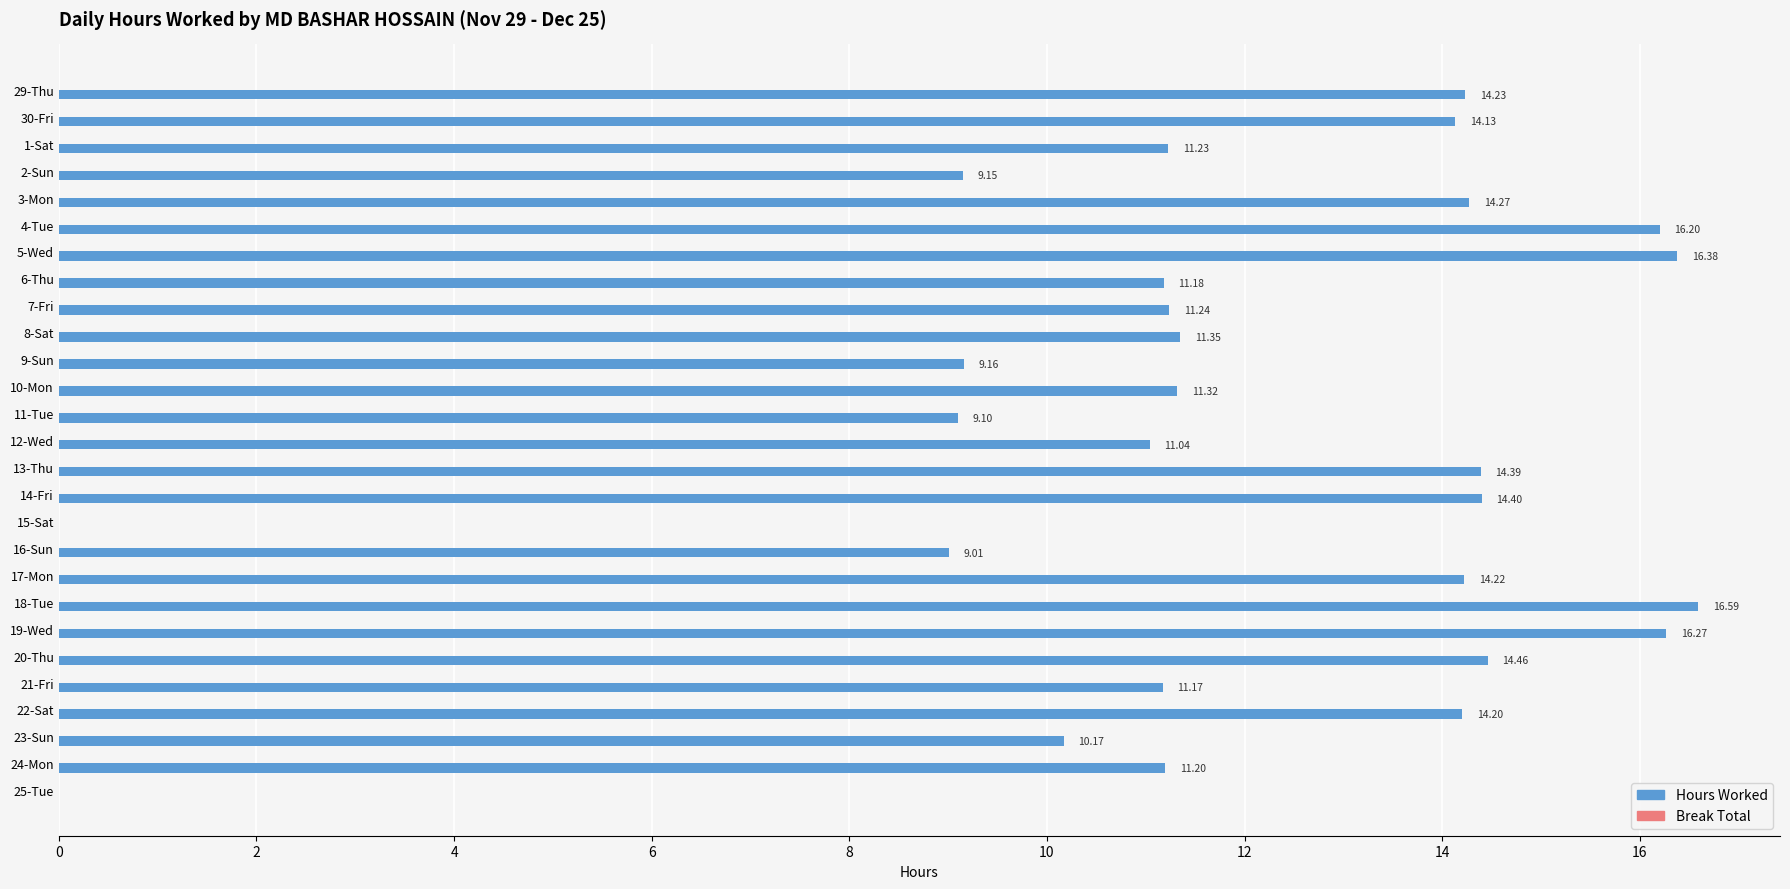

What is the sum of the values at 6-Thu and 12-Wed?

22.2